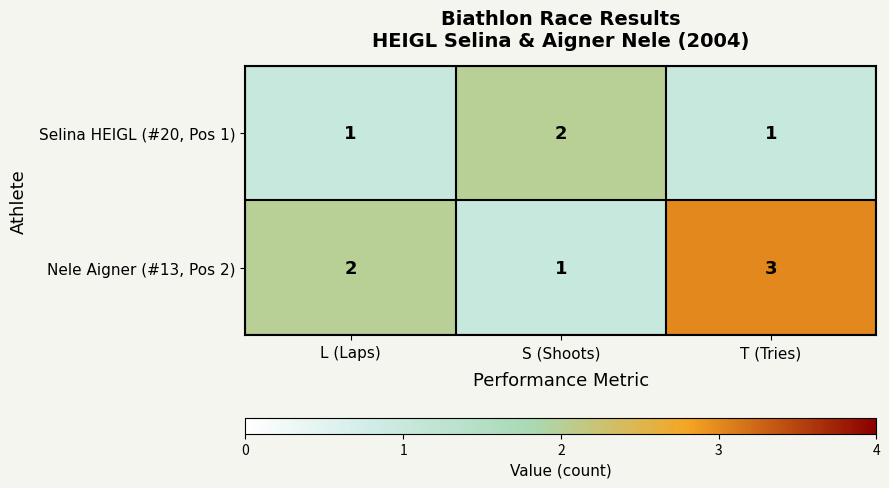

How many Nele Aigner (#13, Pos 2) values are between 1 and 3?

3